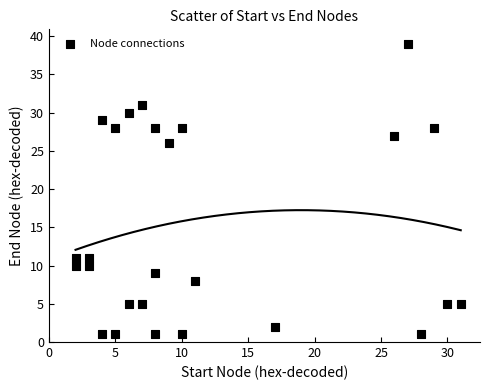

What is the range of Y values (max minus min)?

38